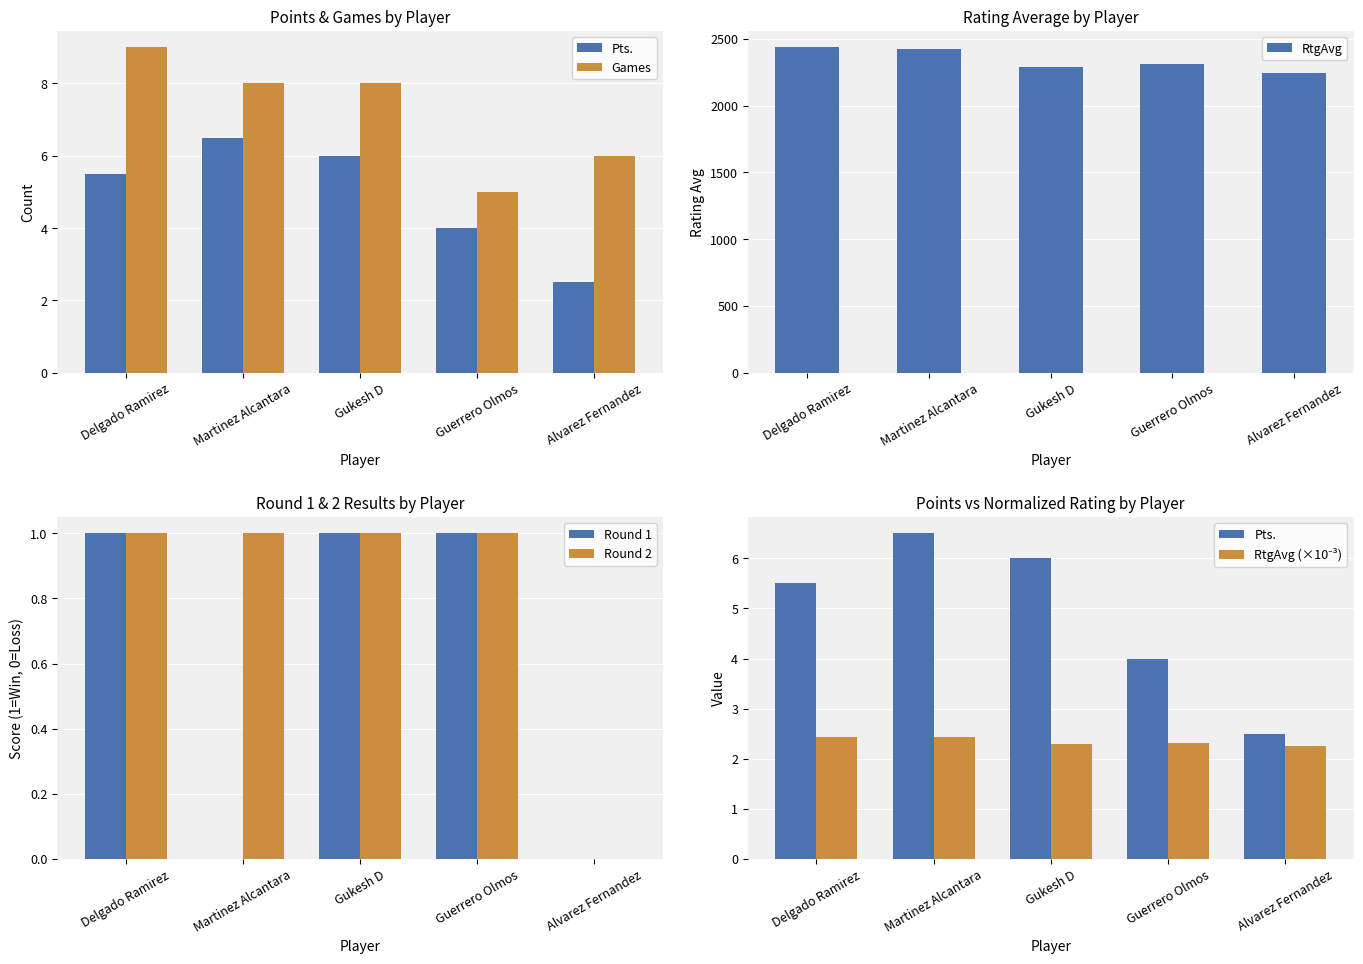

What is the label of the 4th bar from the left?

Guerrero Olmos